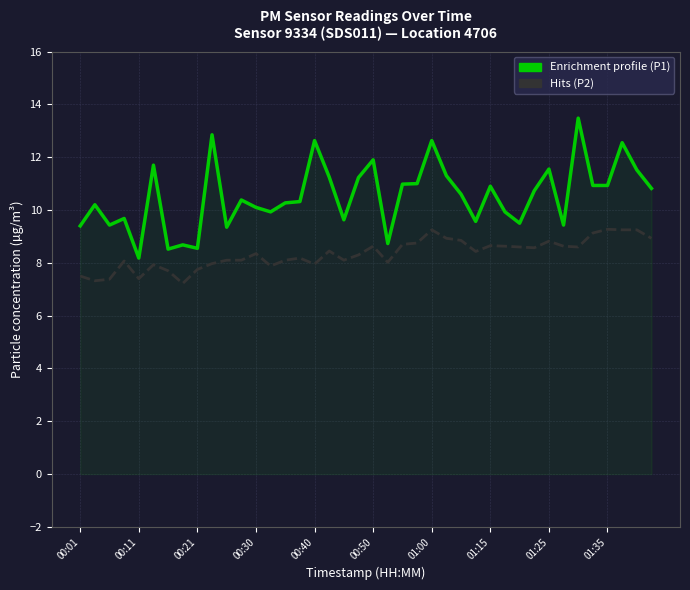

True or false: P2 (PM2.5) and P1 (PM10) intersect in this chart.

False